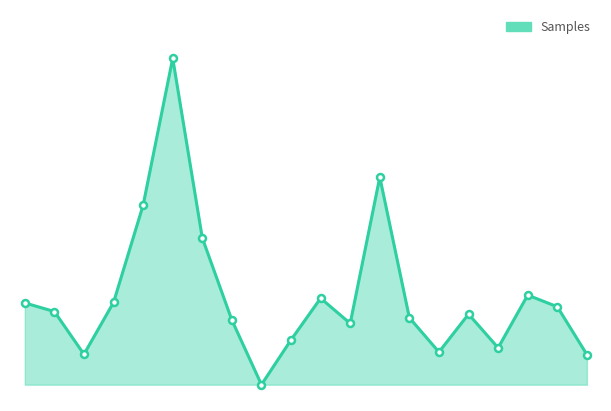

At which label does Samples_line reach its peak?

5